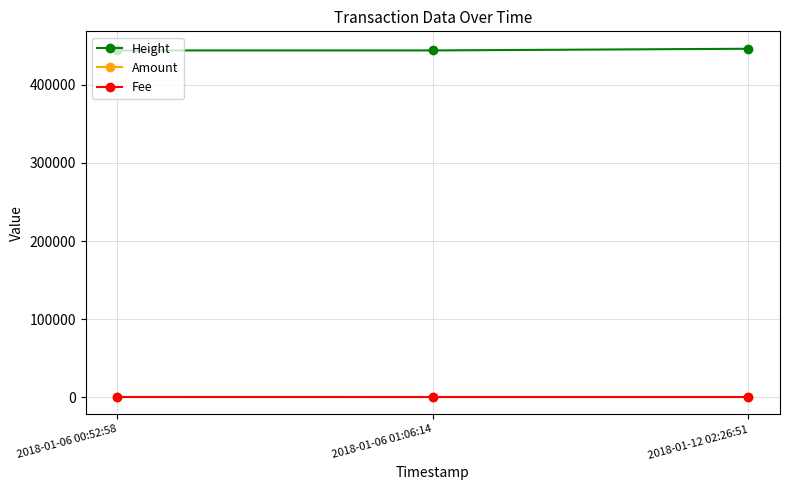

What is the label of the 1st point from the right?

2018-01-12 02:26:51